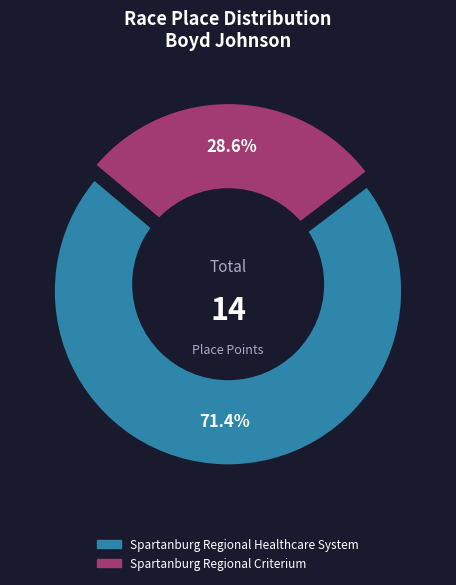

Which category has the smallest portion of the pie?

Spartanburg Regional Criterium